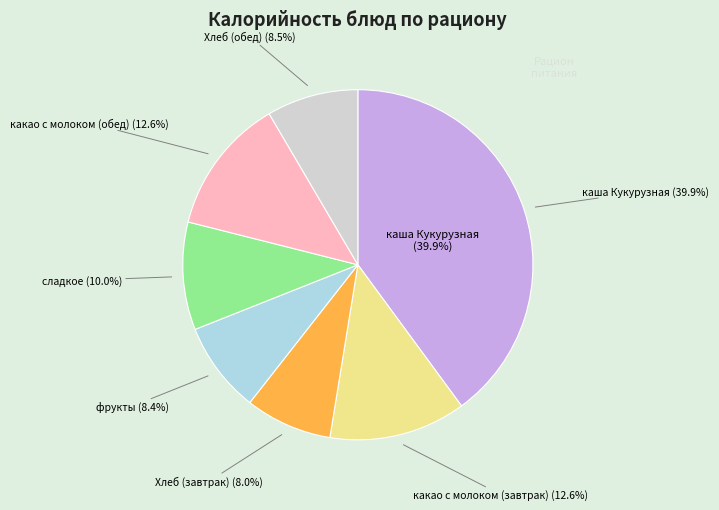

Does каша Кукурузная represent more than half of the total?

No